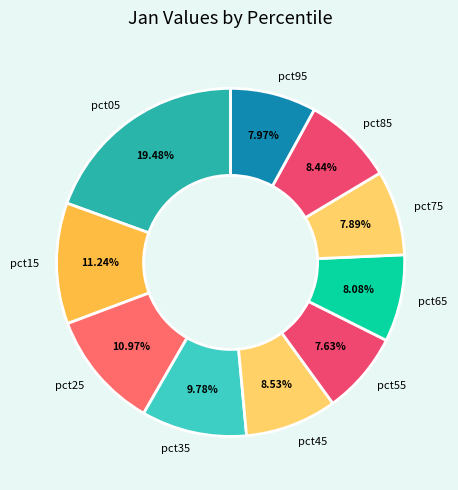

Does any single category account for the majority?

No